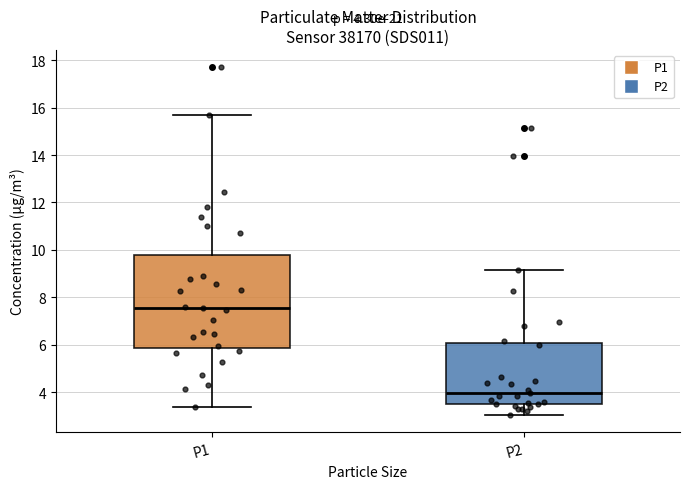

Which box has the highest median line?

P1